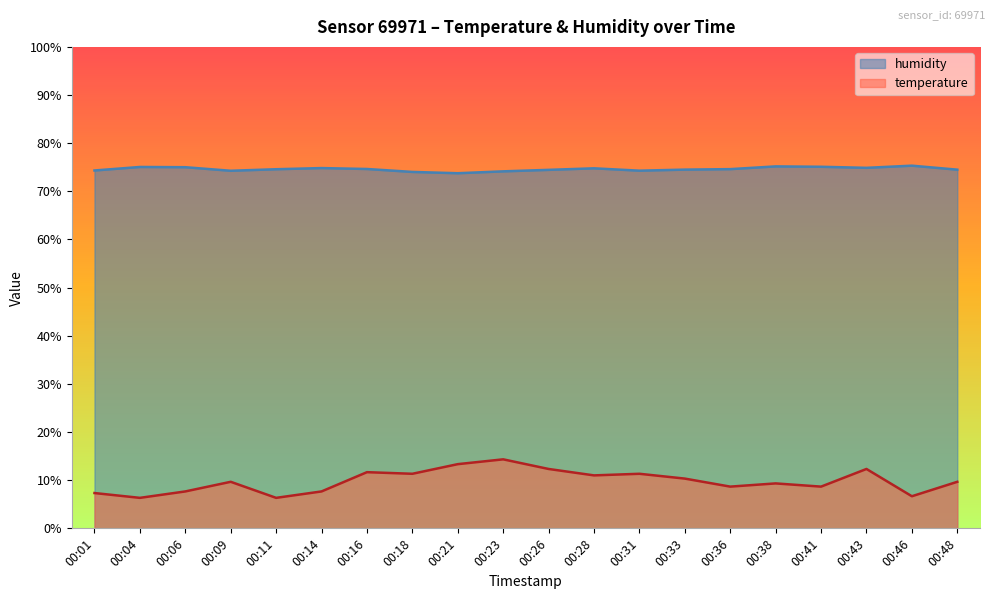

What are all the series names shown in the legend?

humidity, temperature